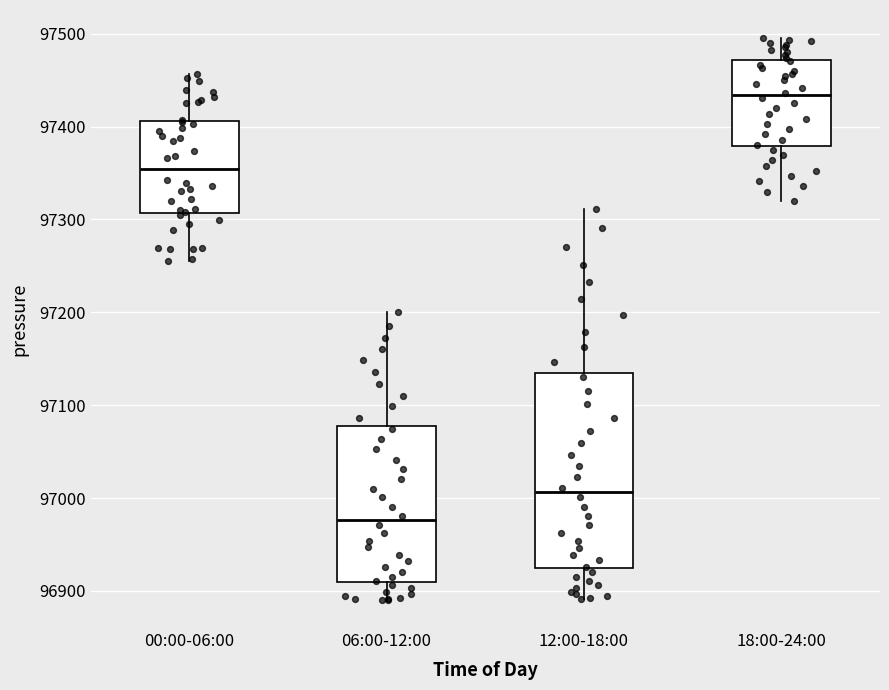

Which box's median line is the highest?

18:00-24:00